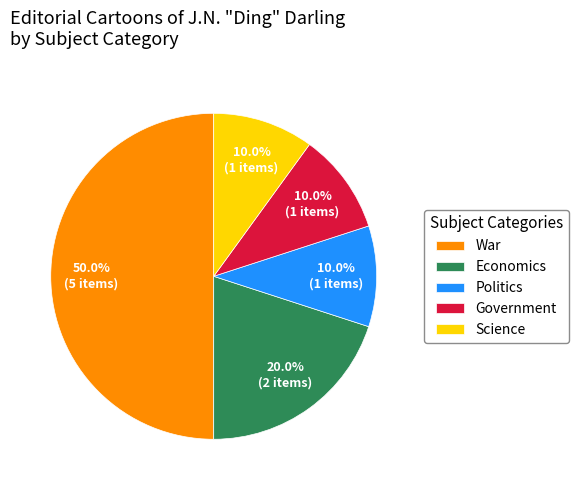

What is the ratio of the value at Science to the value at Government?

1.0